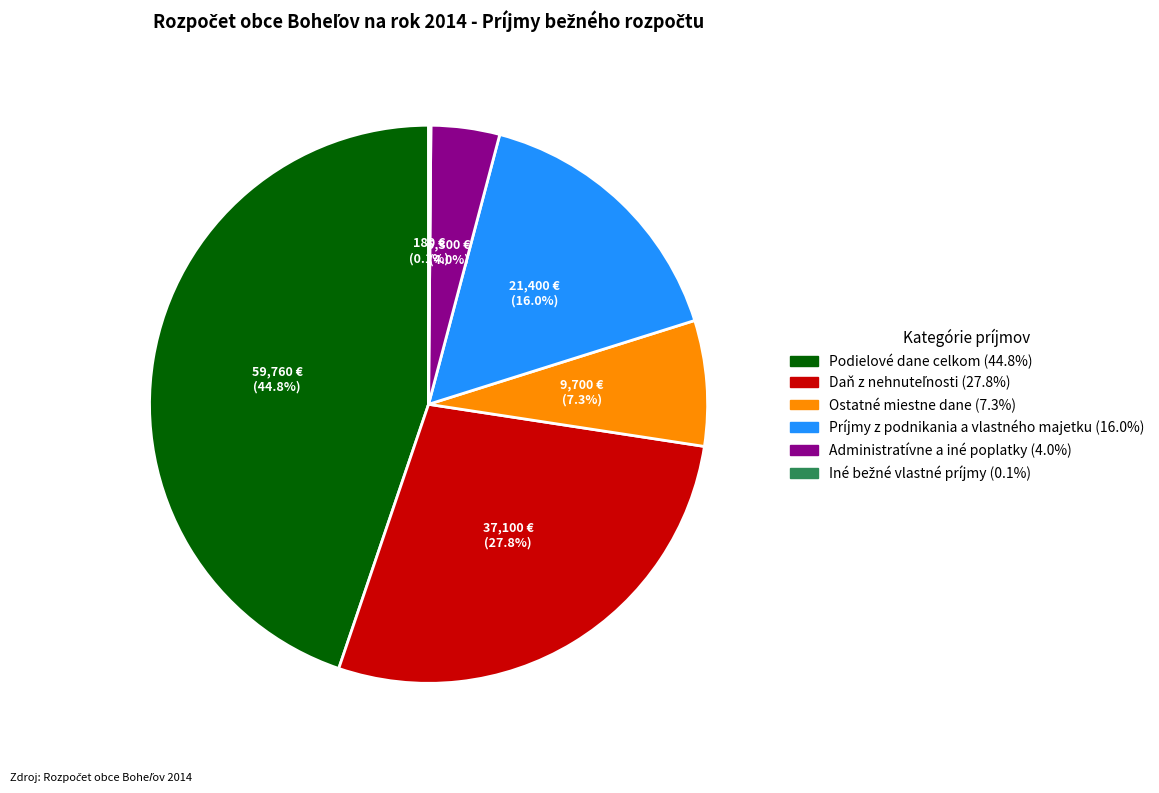

Approximately how many times larger is the value at Príjmy z podnikania a vlastného majetku compared to Ostatné miestne dane?

2.2